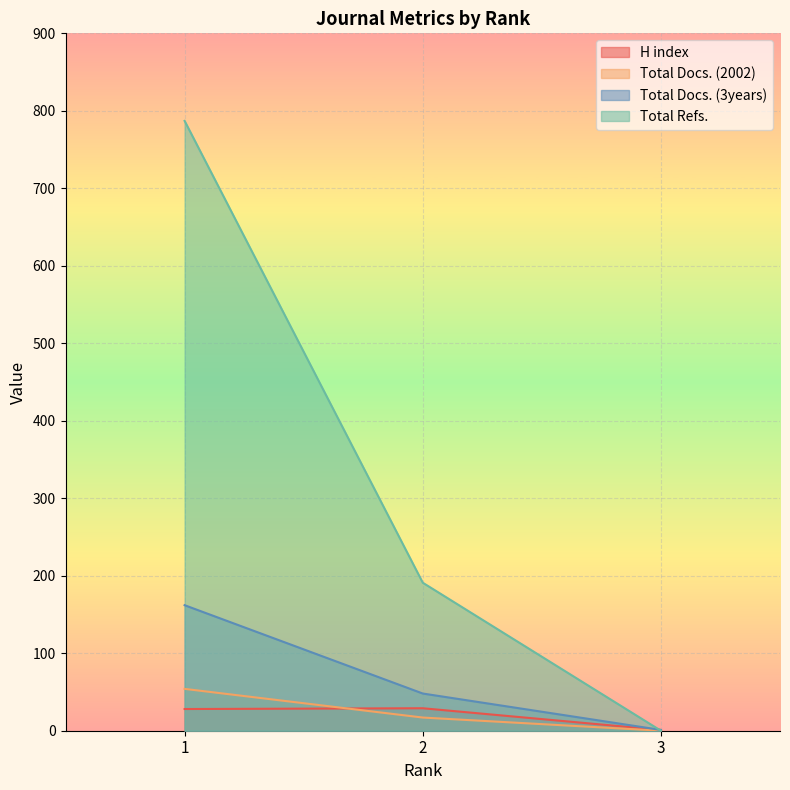

What is the sum of all Total Docs. (2002) values?

71